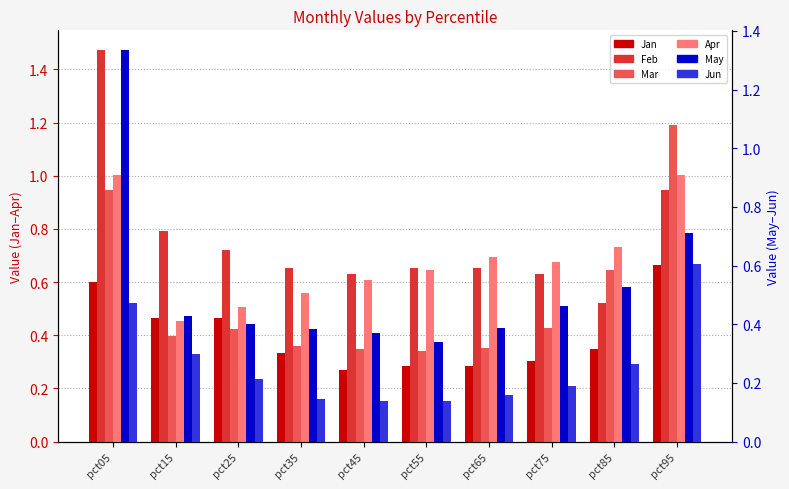

Which series has the largest total across all categories?

Feb